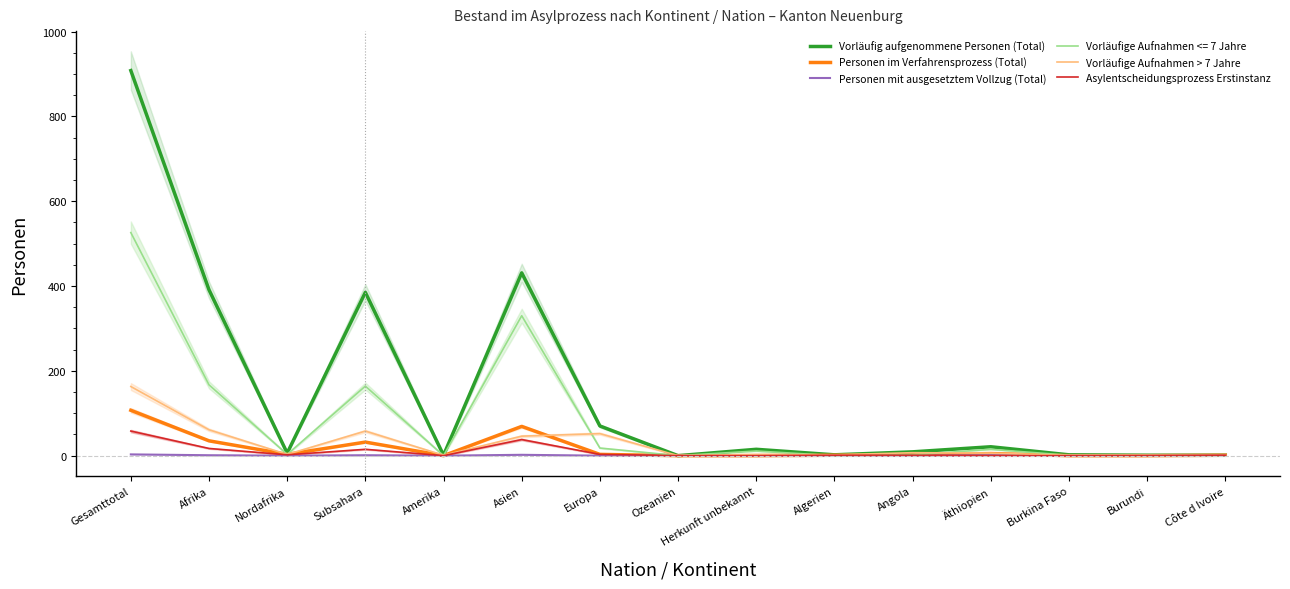

Count the number of categories in the chart.

15